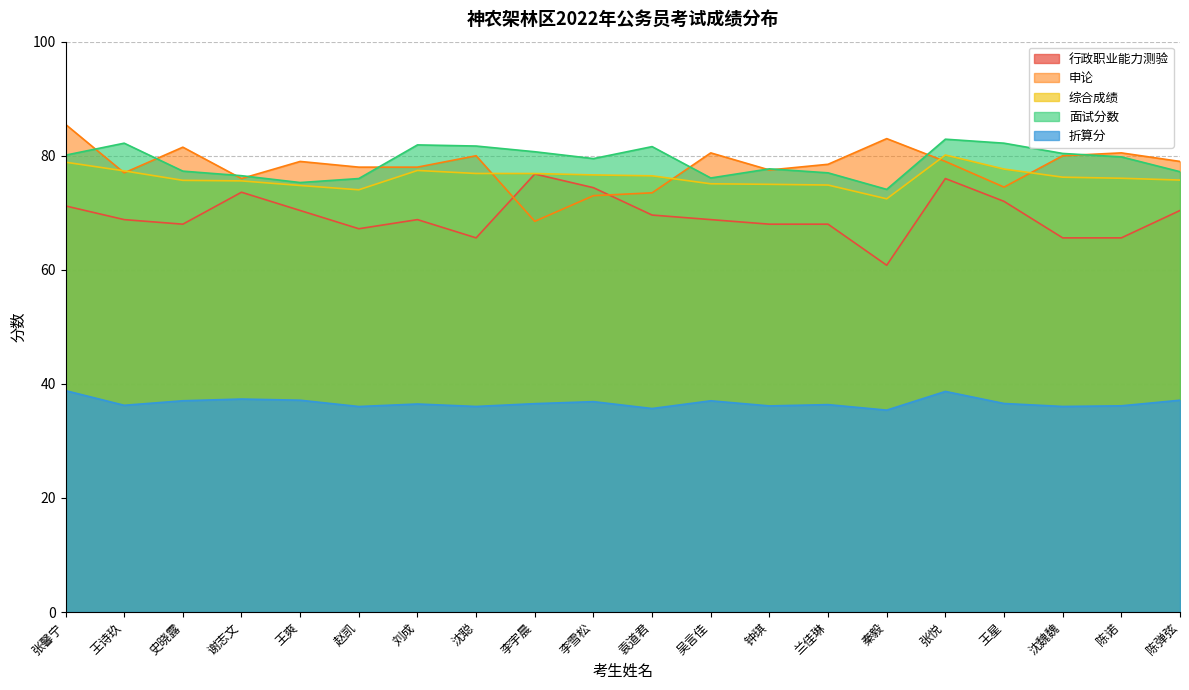

Which label corresponds to the smallest value in the chart?

秦毅